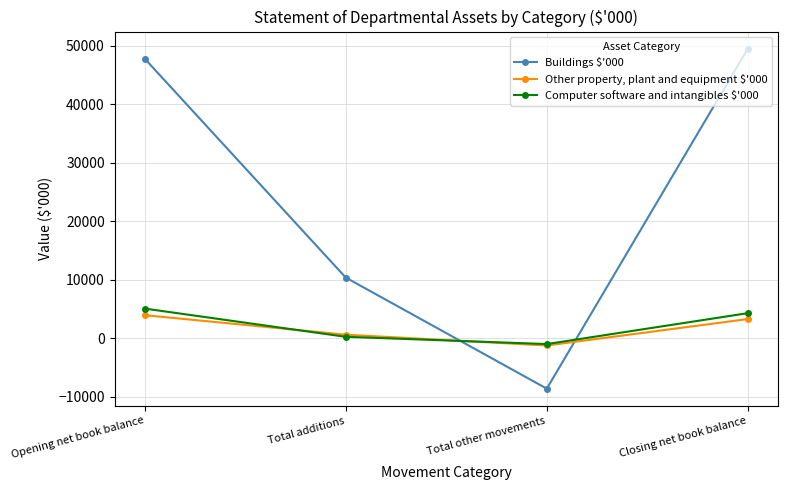

Which category has the highest value across all series?

Closing net book balance